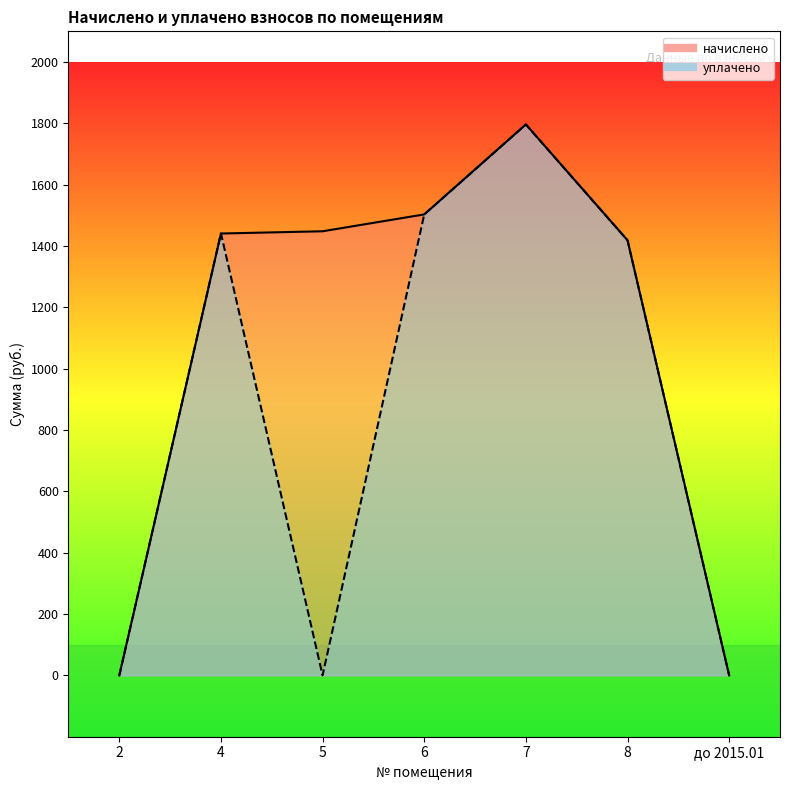

What is the value of the начислено point at the 6th from the left?

1418.7